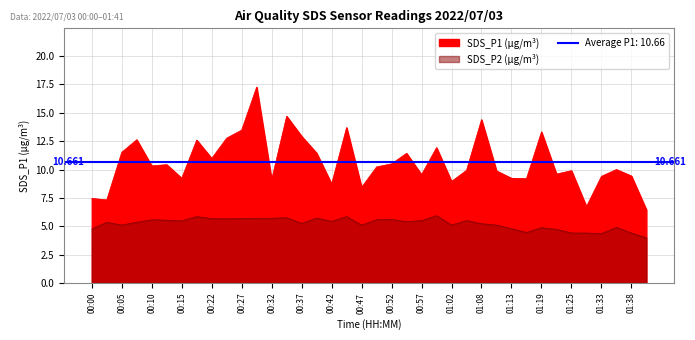

How many lines are shown in the chart?

2